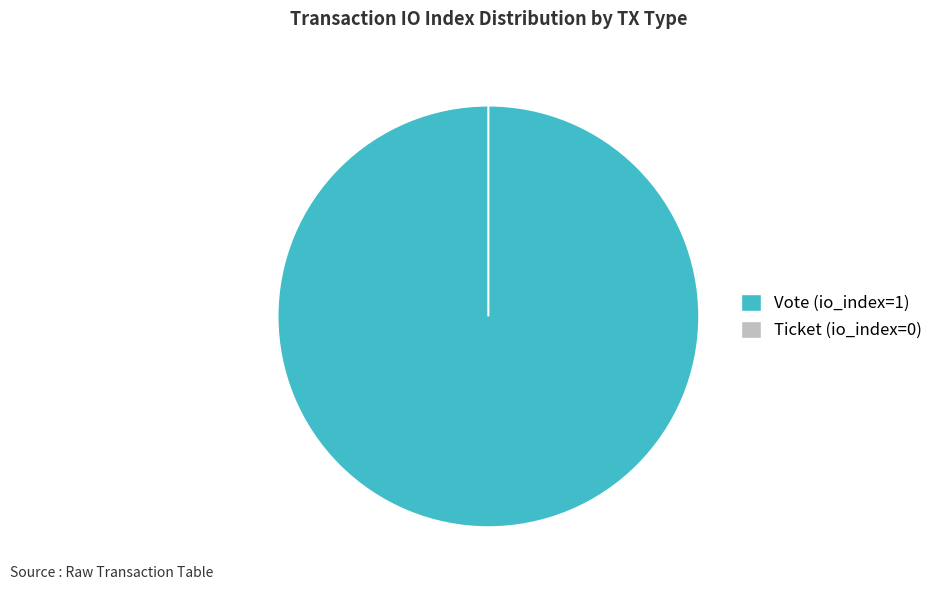

What percentage do Ticket (io_index=0) and Vote (io_index=1) together represent?

100.0%